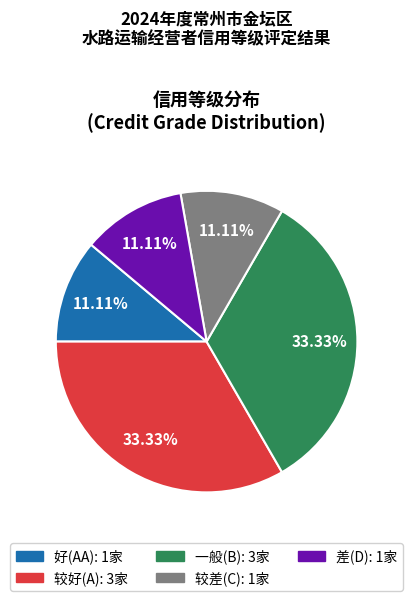

Combined, do 好(AA) and 一般(B) account for over 50%?

No